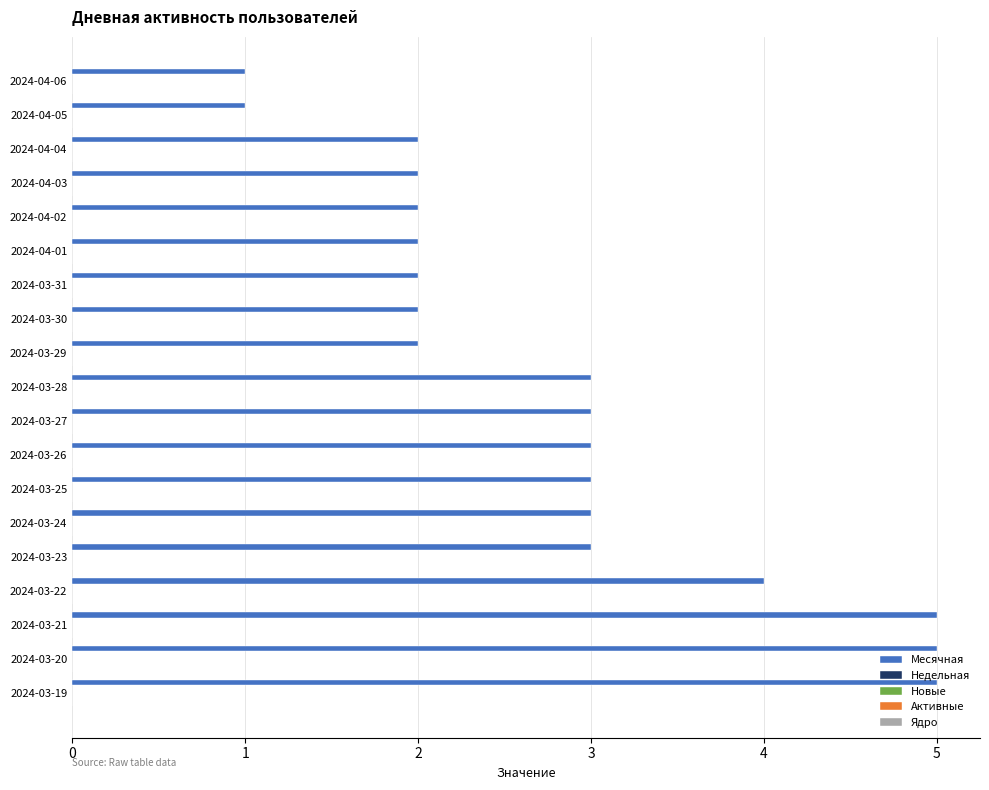

What is the average value?

3